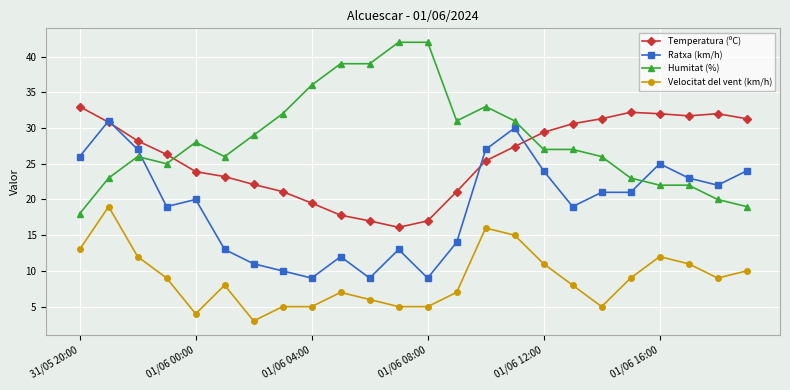

What is the value of the Temperatura (ºC) point at the 23rd from the left?

32.0